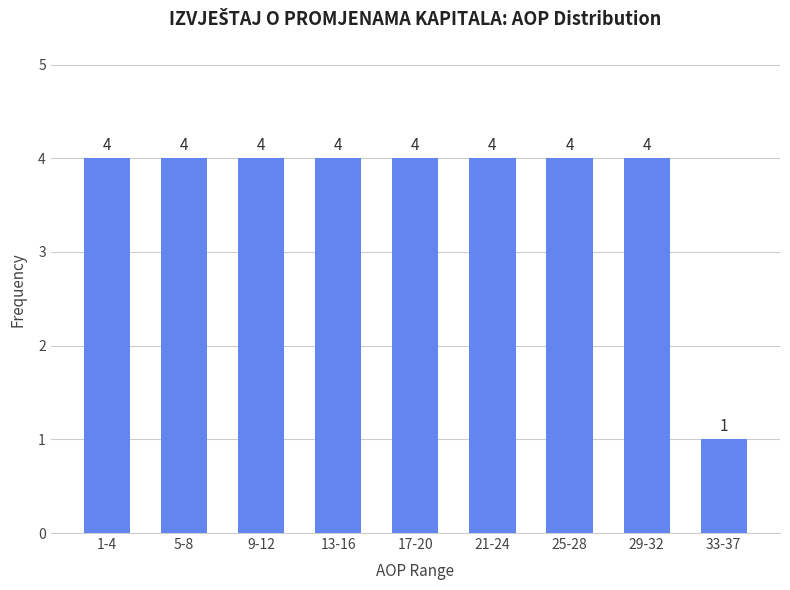

Reading left to right, what are all the values shown in this chart?

4	4	4	4	4	4	4	4	1